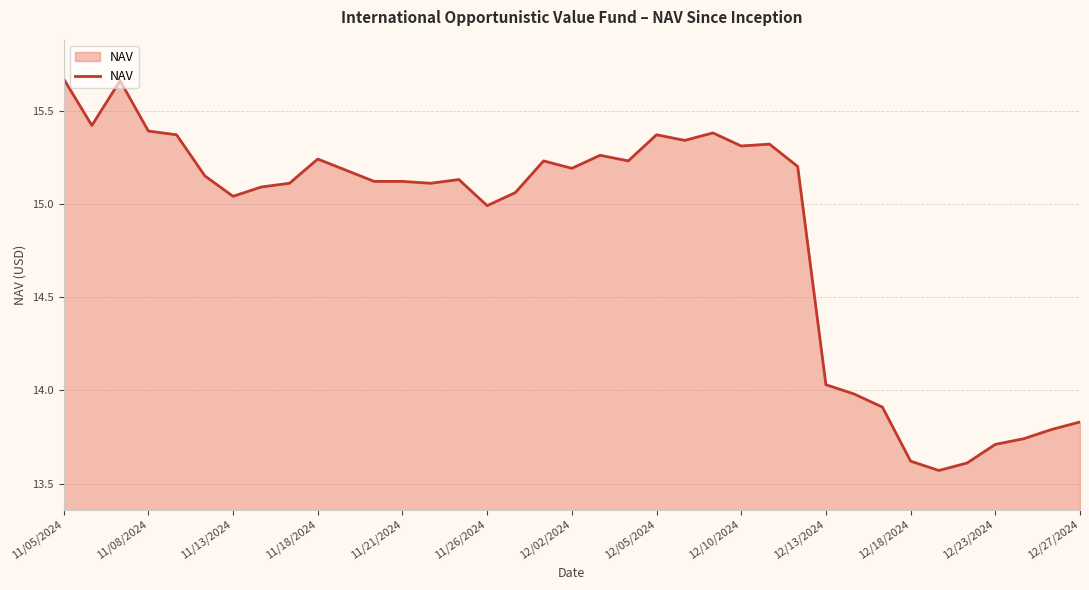

What is the difference between the maximum and minimum values?

2.1